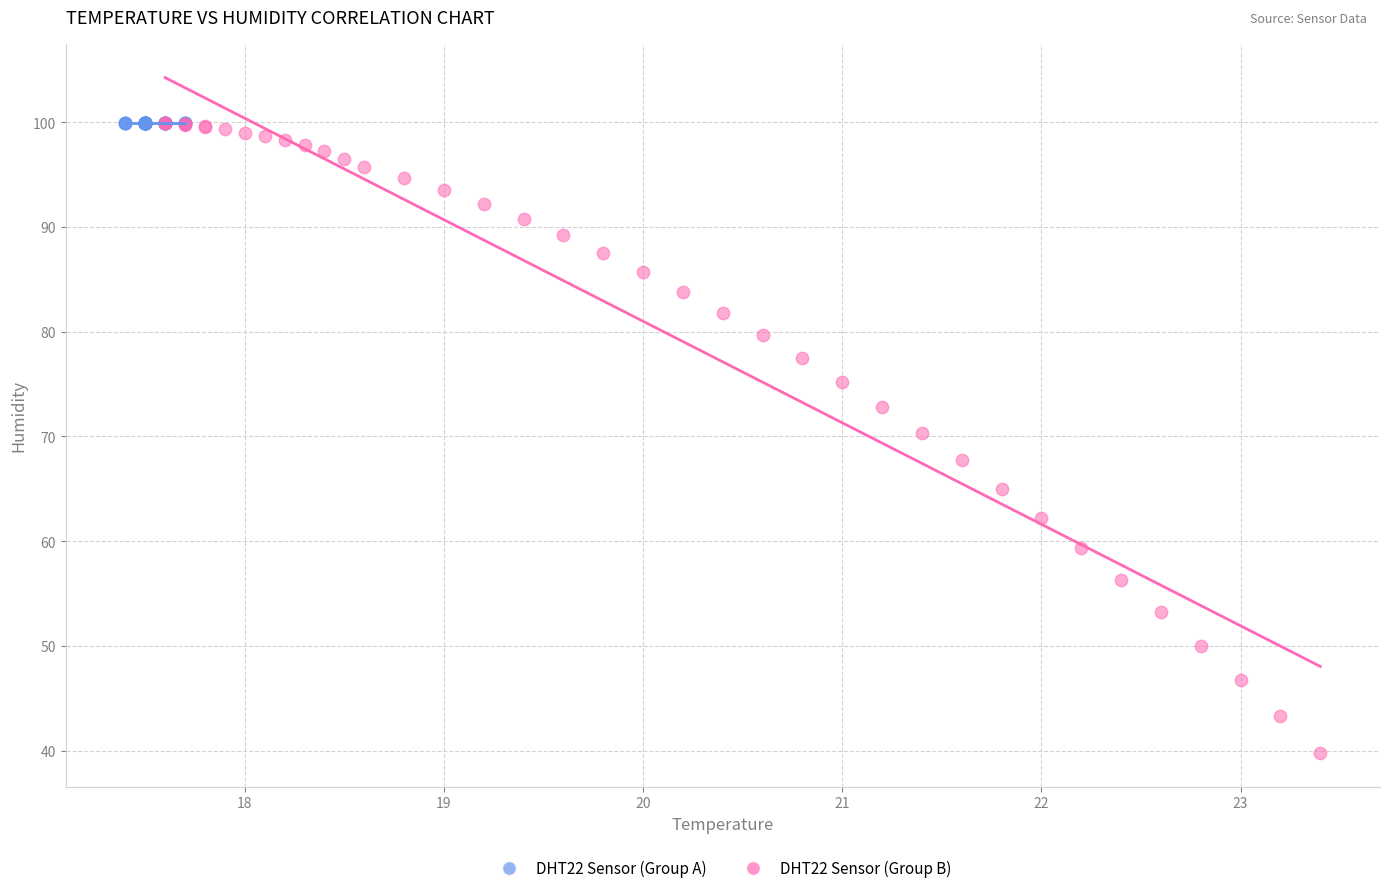

Which series contains the lowest Y value?

DHT22 Sensor (Group B)